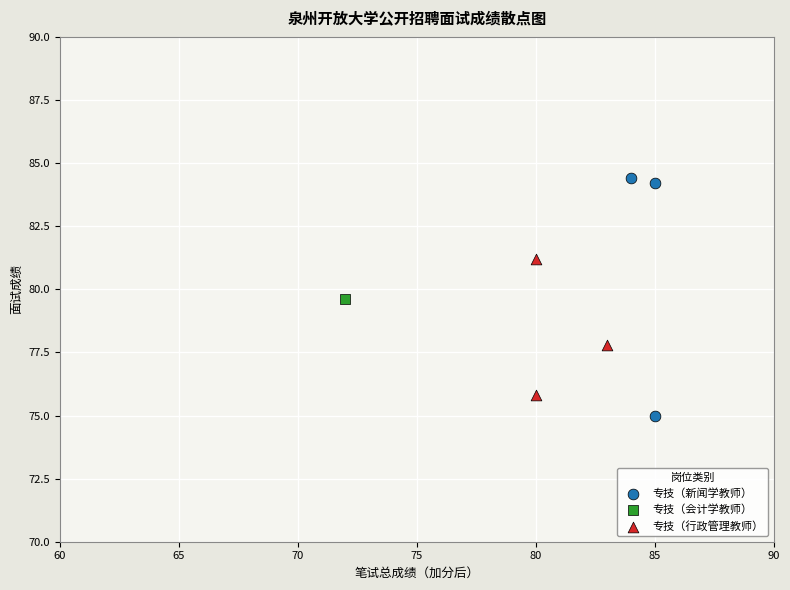

What are all the series names shown in the legend?

专技（新闻学教师）, 专技（会计学教师）, 专技（行政管理教师）